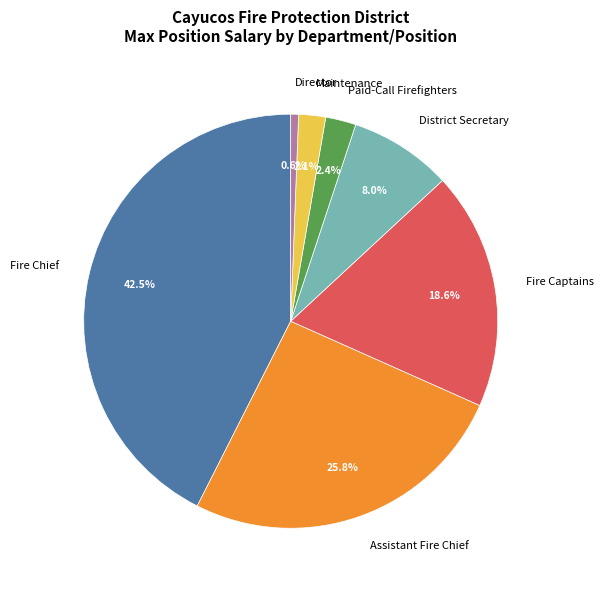

How many slices are in this pie chart?

7